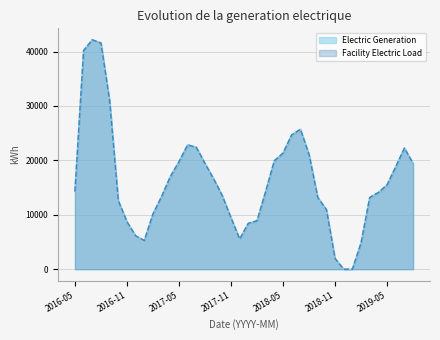

Count the number of data series in this chart.

2